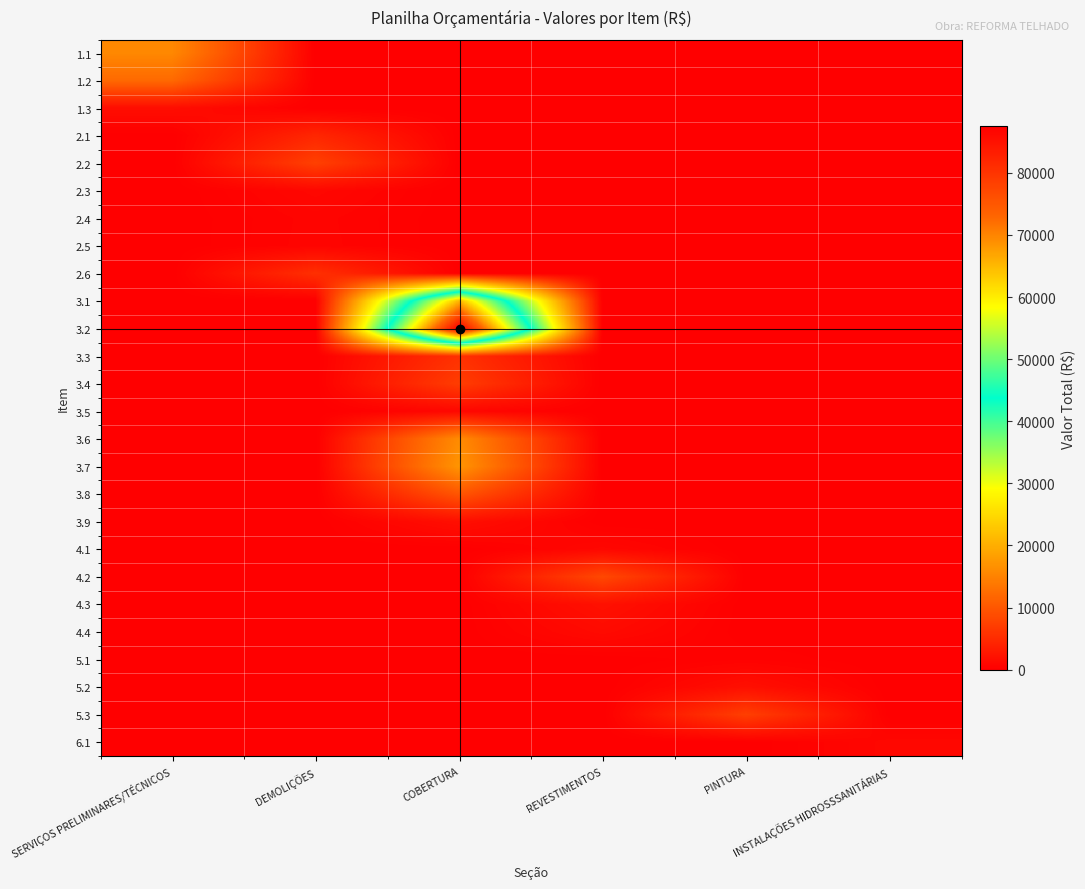

How many series are shown in this chart?

26